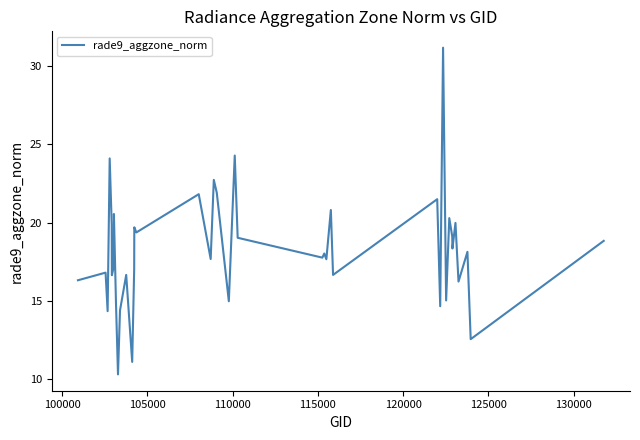

What is the smallest value displayed?

10.3